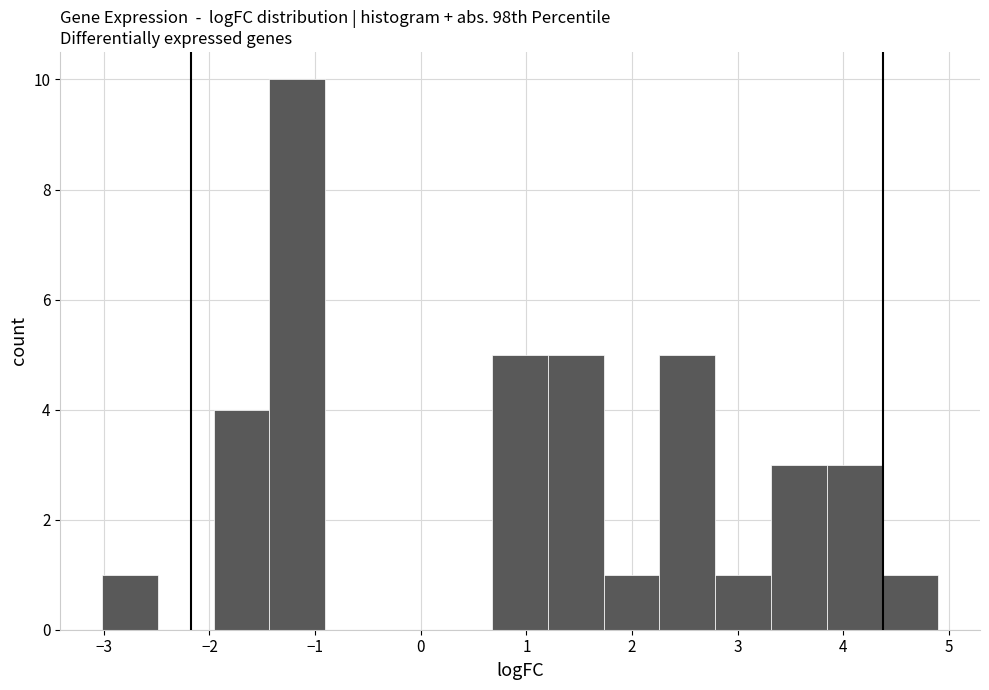

What is the height of the bar covering -1.4 to -0.9 on the x-axis? Neither the bar edges nor the heights are printed on the chart, so give them approximately, as read against the axes.

10